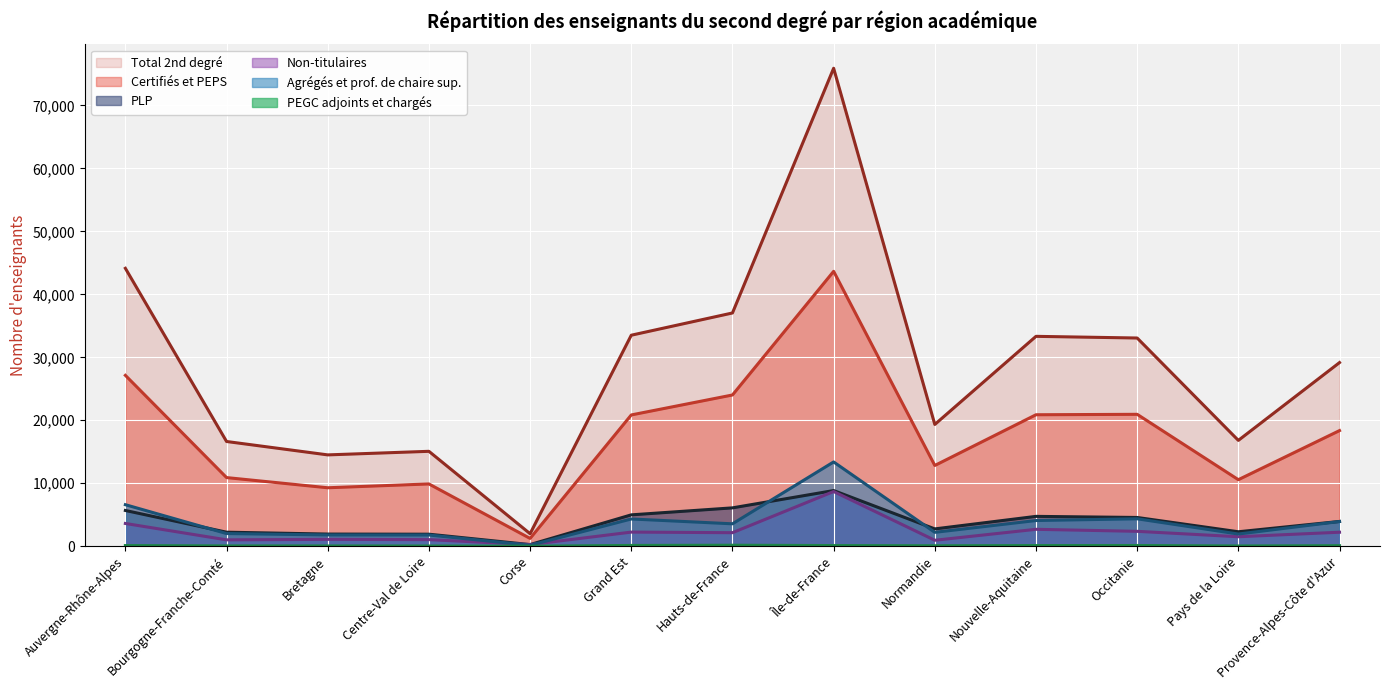

Reading right to left, what are all the values shown in this chart?

Total 2nd degré: Provence-Alpes-Côte d'Azur=29164	Pays de la Loire=16811	Occitanie=33063	Nouvelle-Aquitaine=33328	Normandie=19339	Île-de-France=75890	Hauts-de-France=37038	Grand Est=33508	Corse=1993	Centre-Val de Loire=15075	Bretagne=14508	Bourgogne-Franche-Comté=16634	Auvergne-Rhône-Alpes=44129
Certifiés et PEPS: Provence-Alpes-Côte d'Azur=18366	Pays de la Loire=10571	Occitanie=20949	Nouvelle-Aquitaine=20880	Normandie=12828	Île-de-France=43649	Hauts-de-France=24018	Grand Est=20850	Corse=1245	Centre-Val de Loire=9896	Bretagne=9289	Bourgogne-Franche-Comté=10905	Auvergne-Rhône-Alpes=27135
PLP: Provence-Alpes-Côte d'Azur=3943	Pays de la Loire=2304	Occitanie=4572	Nouvelle-Aquitaine=4747	Normandie=2758	Île-de-France=8846	Hauts-de-France=6097	Grand Est=4987	Corse=268	Centre-Val de Loire=1916	Bretagne=1938	Bourgogne-Franche-Comté=2235	Auvergne-Rhône-Alpes=5683
Non-titulaires: Provence-Alpes-Côte d'Azur=2231	Pays de la Loire=1513	Occitanie=2372	Nouvelle-Aquitaine=2693	Normandie=954	Île-de-France=8690	Hauts-de-France=2155	Grand Est=2250	Corse=266	Centre-Val de Loire=1054	Bretagne=1099	Bourgogne-Franche-Comté=1019	Auvergne-Rhône-Alpes=3620
Agrégés et prof. de chaire sup.: Provence-Alpes-Côte d'Azur=3928	Pays de la Loire=1943	Occitanie=4362	Nouvelle-Aquitaine=4088	Normandie=2212	Île-de-France=13388	Hauts-de-France=3565	Grand Est=4334	Corse=158	Centre-Val de Loire=1790	Bretagne=1797	Bourgogne-Franche-Comté=2020	Auvergne-Rhône-Alpes=6600
PEGC adjoints et chargés: Provence-Alpes-Côte d'Azur=92	Pays de la Loire=49	Occitanie=121	Nouvelle-Aquitaine=113	Normandie=82	Île-de-France=113	Hauts-de-France=165	Grand Est=131	Corse=10	Centre-Val de Loire=40	Bretagne=50	Bourgogne-Franche-Comté=57	Auvergne-Rhône-Alpes=113